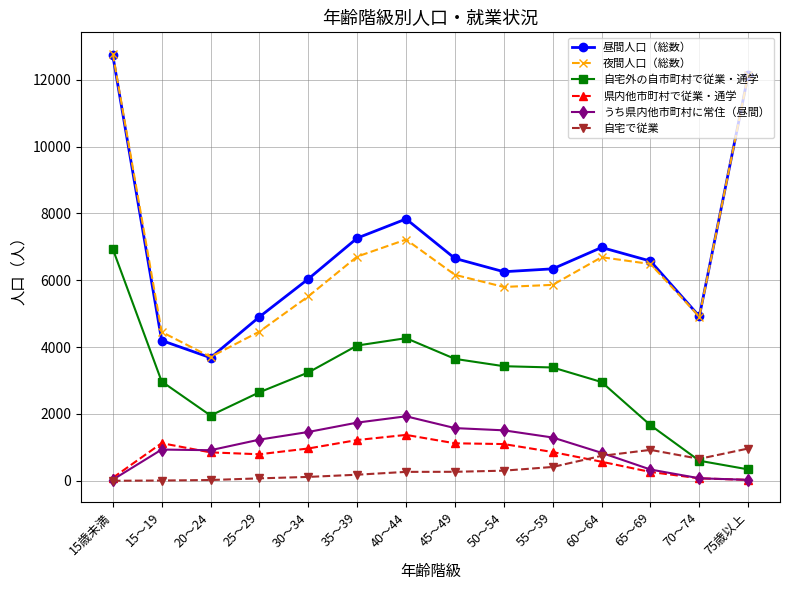

True or false: 昼間人口（総数） and 自宅外の自市町村で従業・通学 intersect in this chart.

False